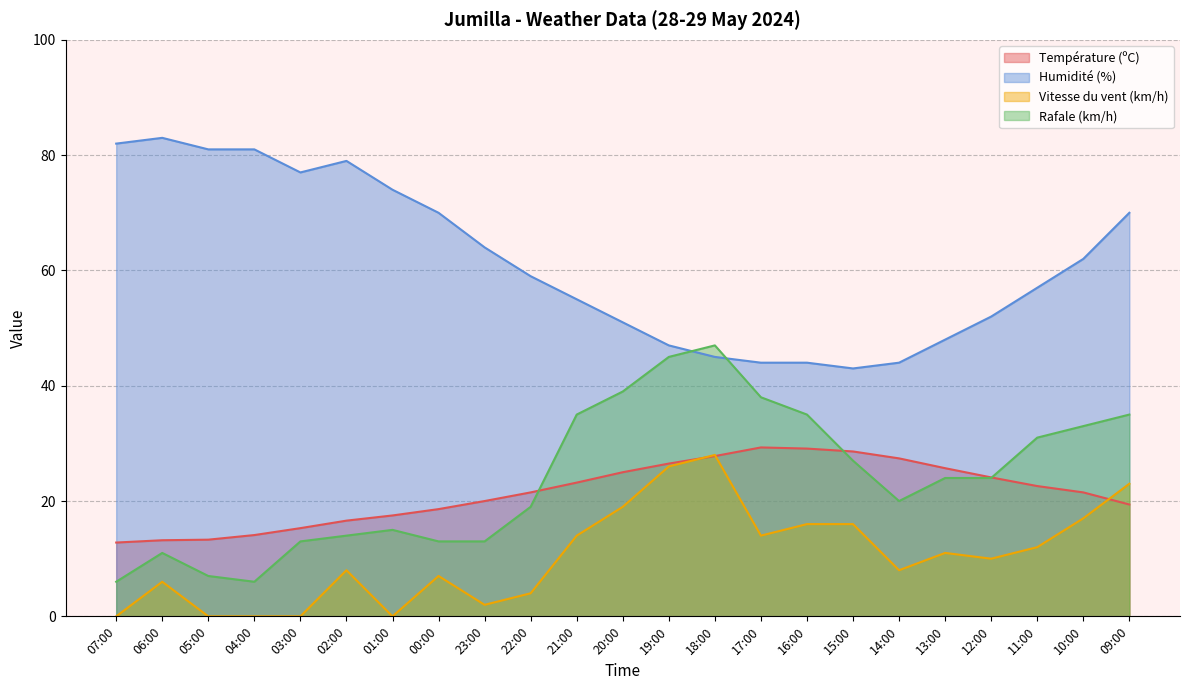

What is the difference between the highest and lowest values at 09:00?

50.6